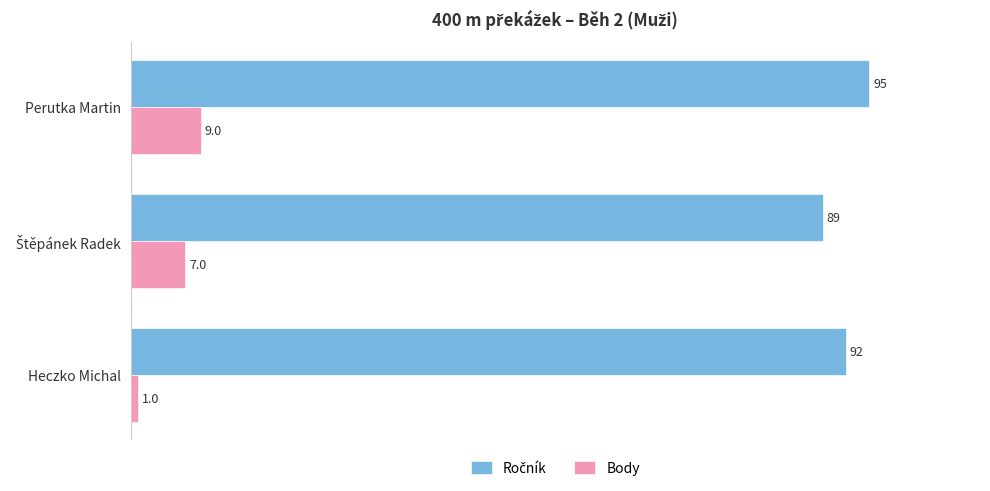

At which label does Body reach its peak?

Perutka Martin